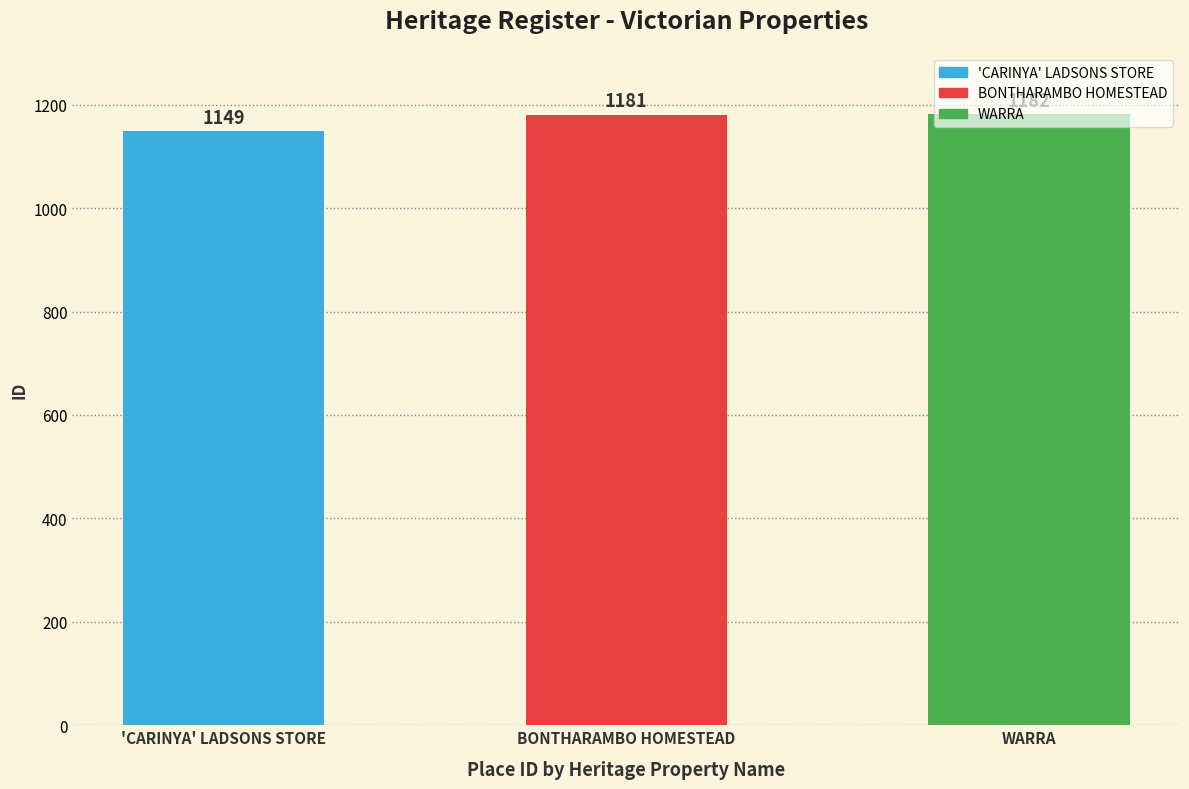

Approximately how many times larger is the value at 'CARINYA' LADSONS STORE compared to BONTHARAMBO HOMESTEAD?

1.0